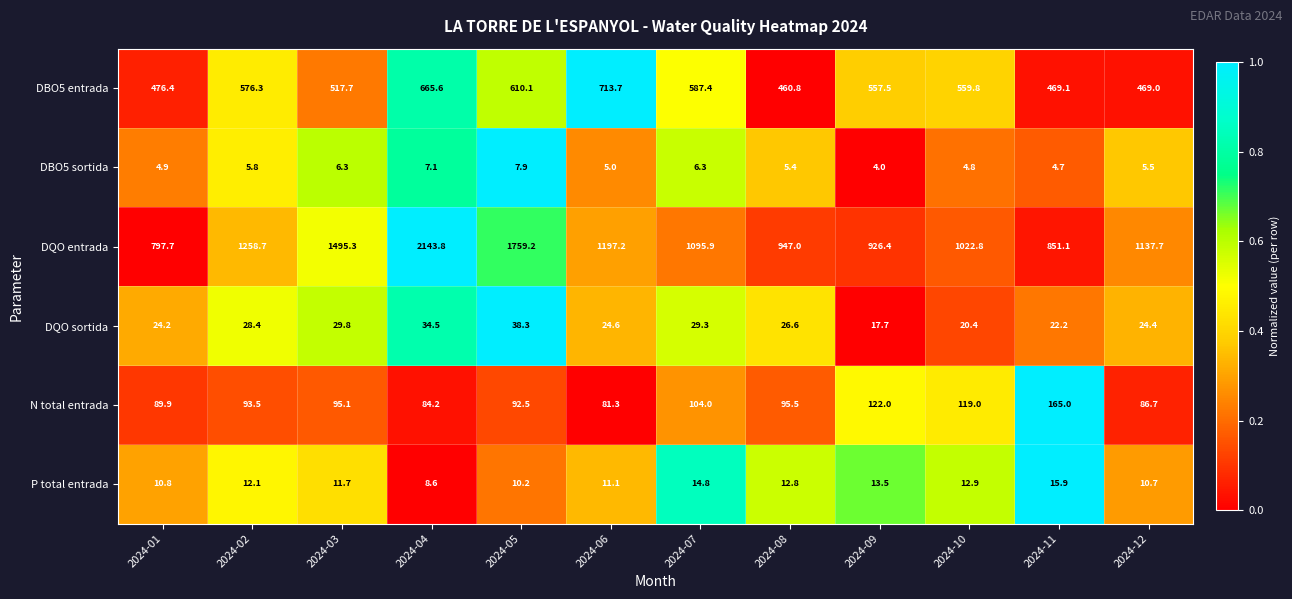

At which label does DQO sortida reach its minimum?

2024-09